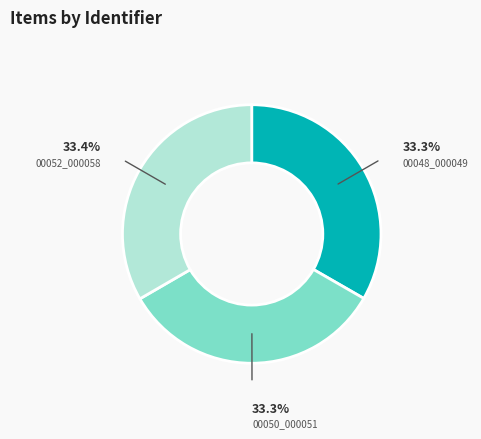

Is there a majority slice in this chart?

No